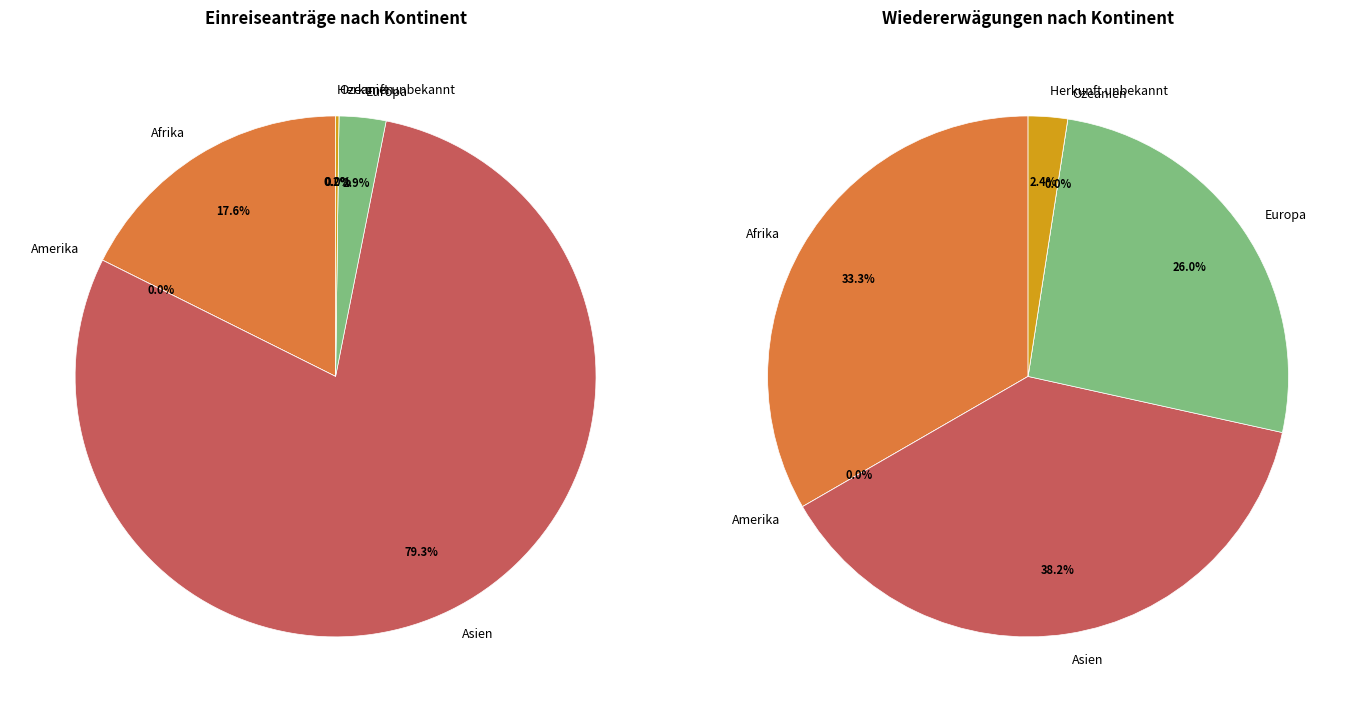

Which category has the biggest portion of the pie?

Asien